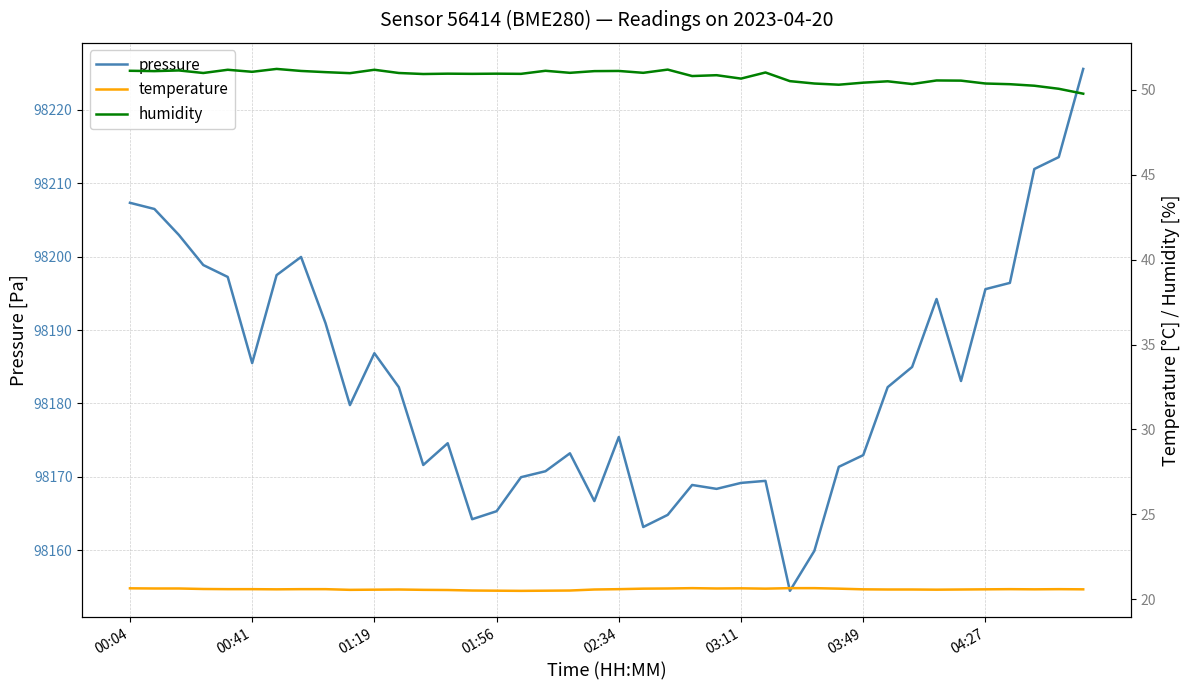

What is the difference between the second highest and minimum values in the humidity series?

1.4